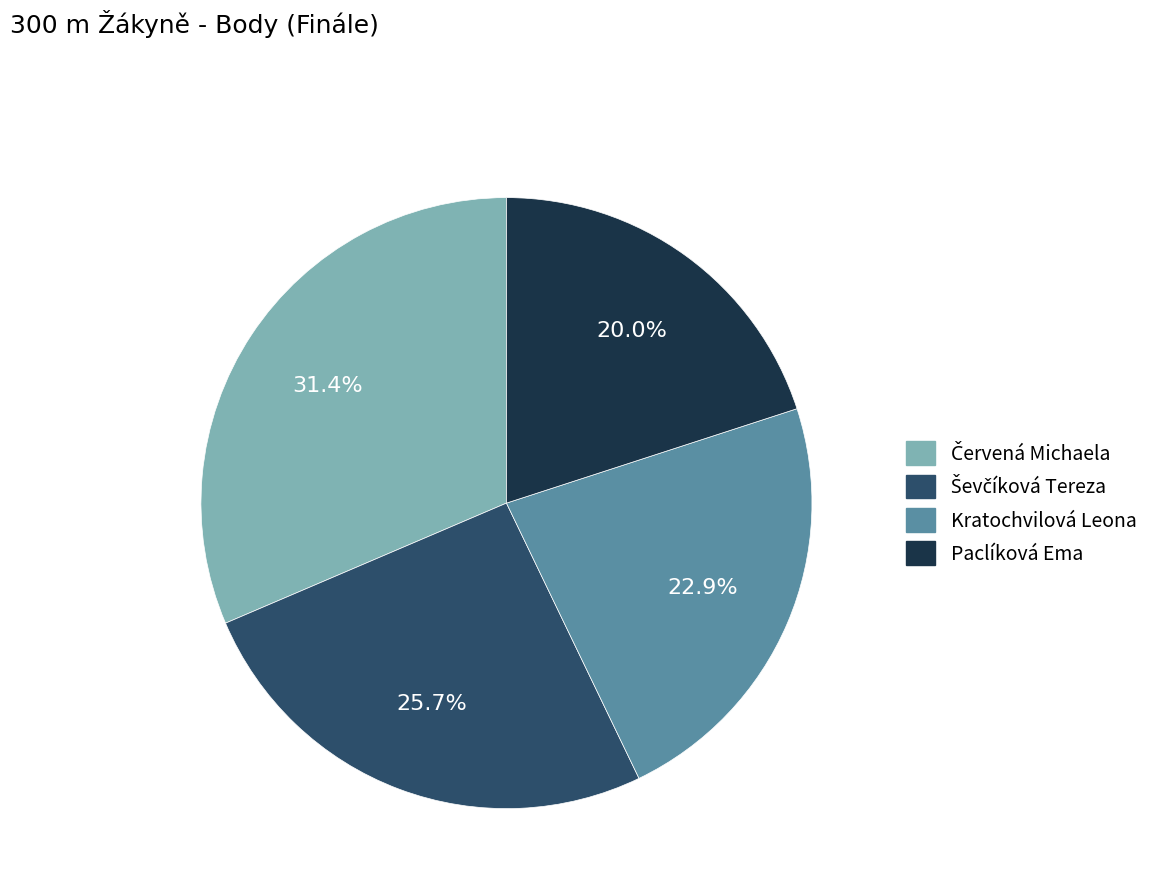

To the nearest percent, what is the average slice percentage?

25%